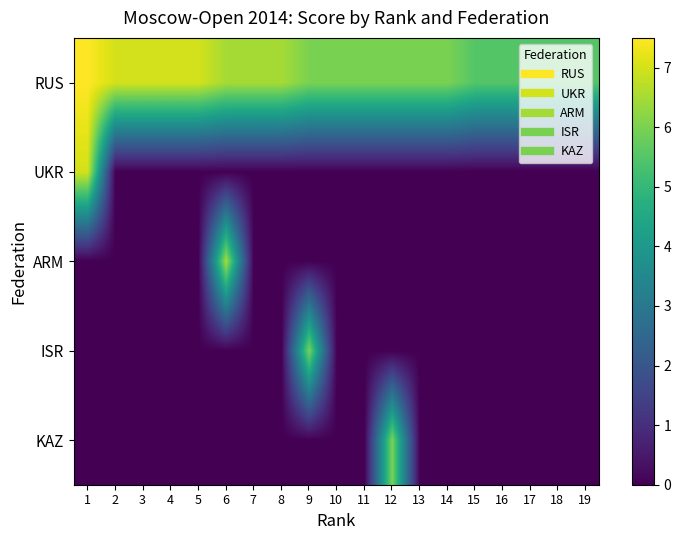

Count the number of data series in this chart.

5